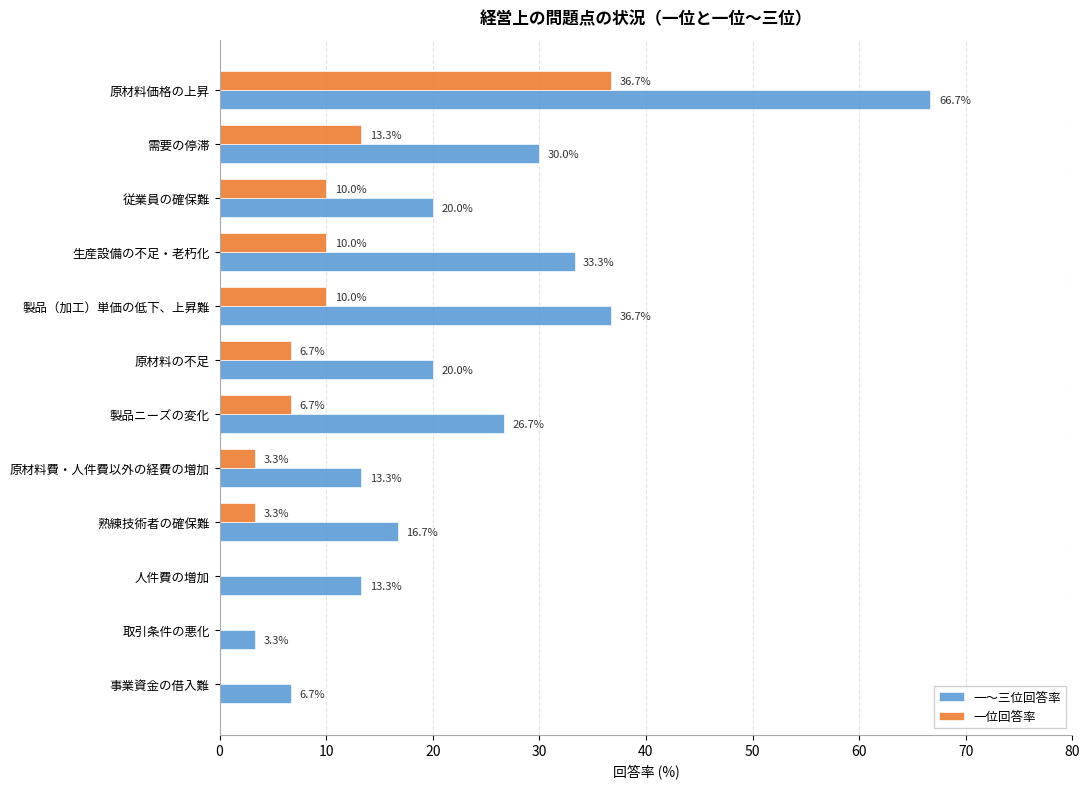

What is the average value of the 一位回答率 series?

8.3